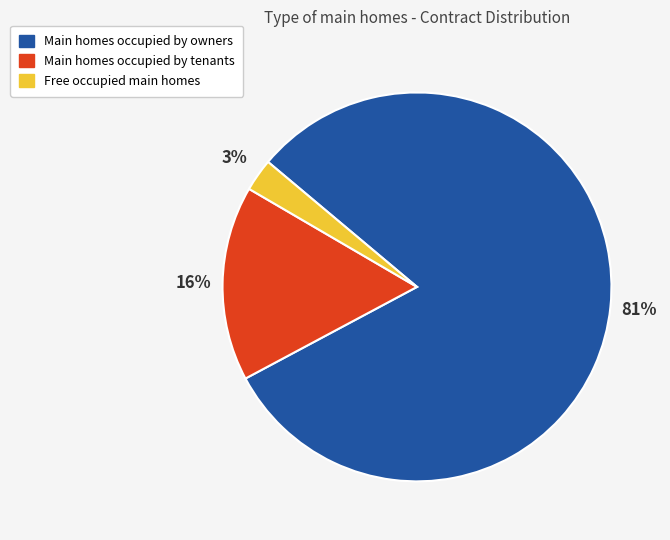

To the nearest percent, what is the difference between the largest and smallest slice percentages?

78%